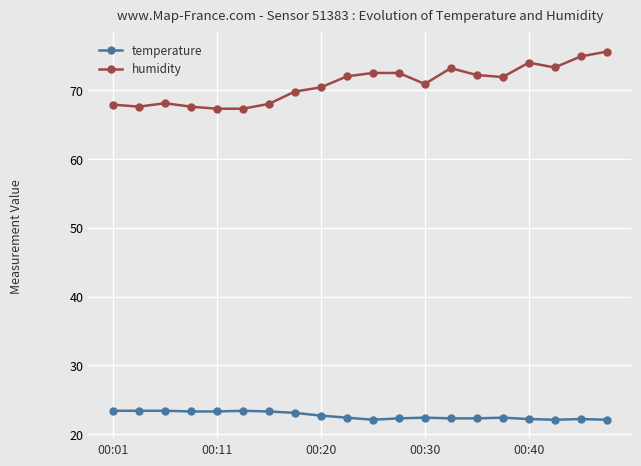

True or false: temperature and humidity cross at least once.

False